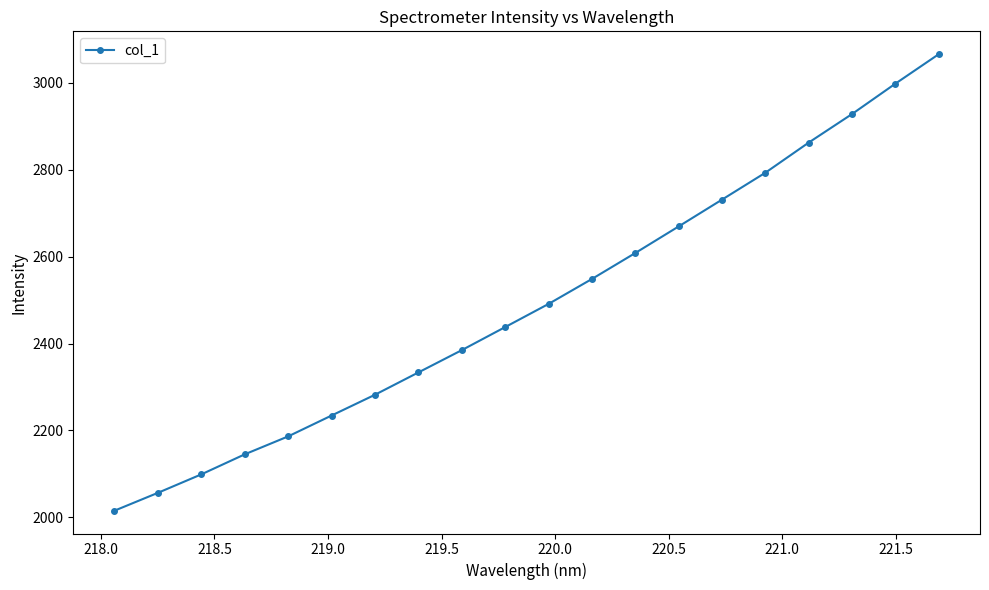

What is the value of the 11th point from the left?

2491.2